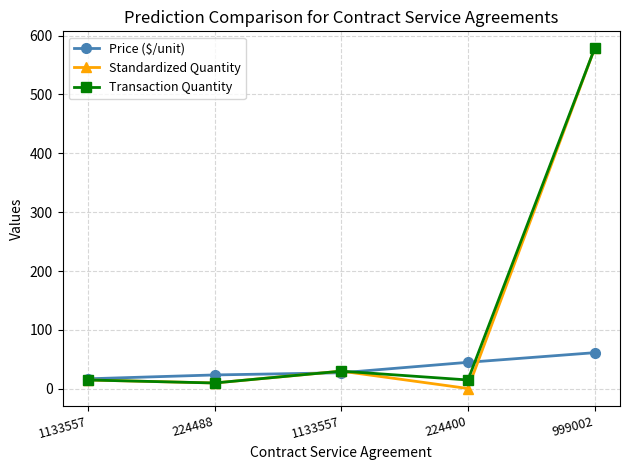

Which label corresponds to the largest value in the chart?

999002